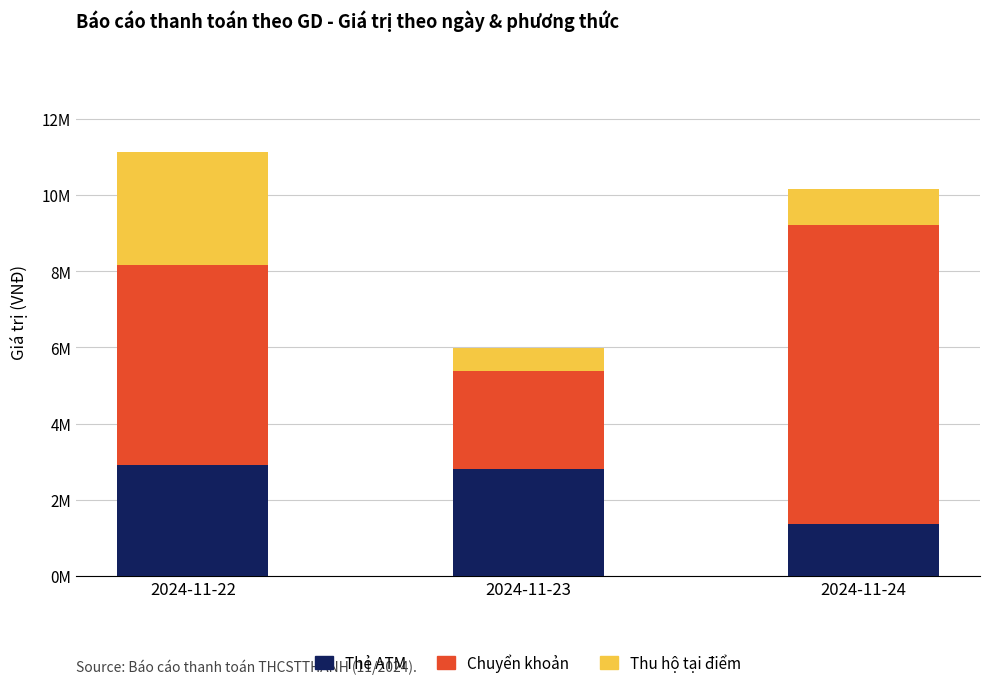

What is the difference between the Thu hộ tại điểm values at 2024-11-23 and 2024-11-22?

2334000